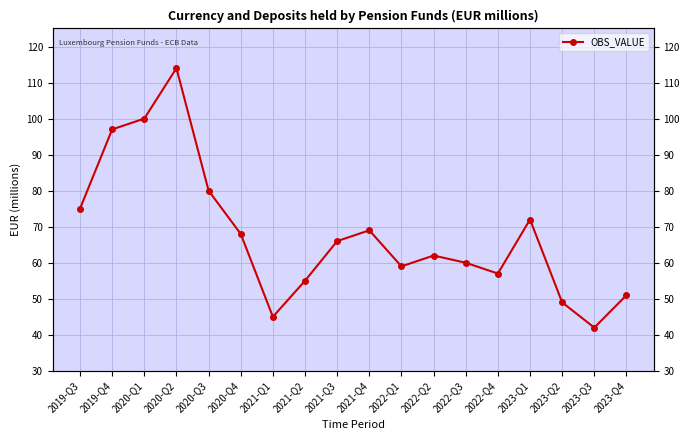

What is the sum of the values at 2021-Q1 and 2023-Q1?

117